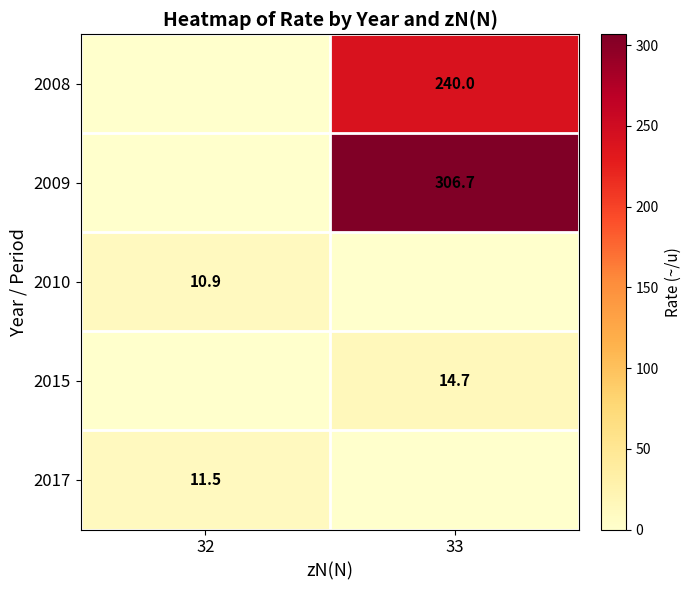

The value of 2008 at 33 is 240.0. True or false?

True